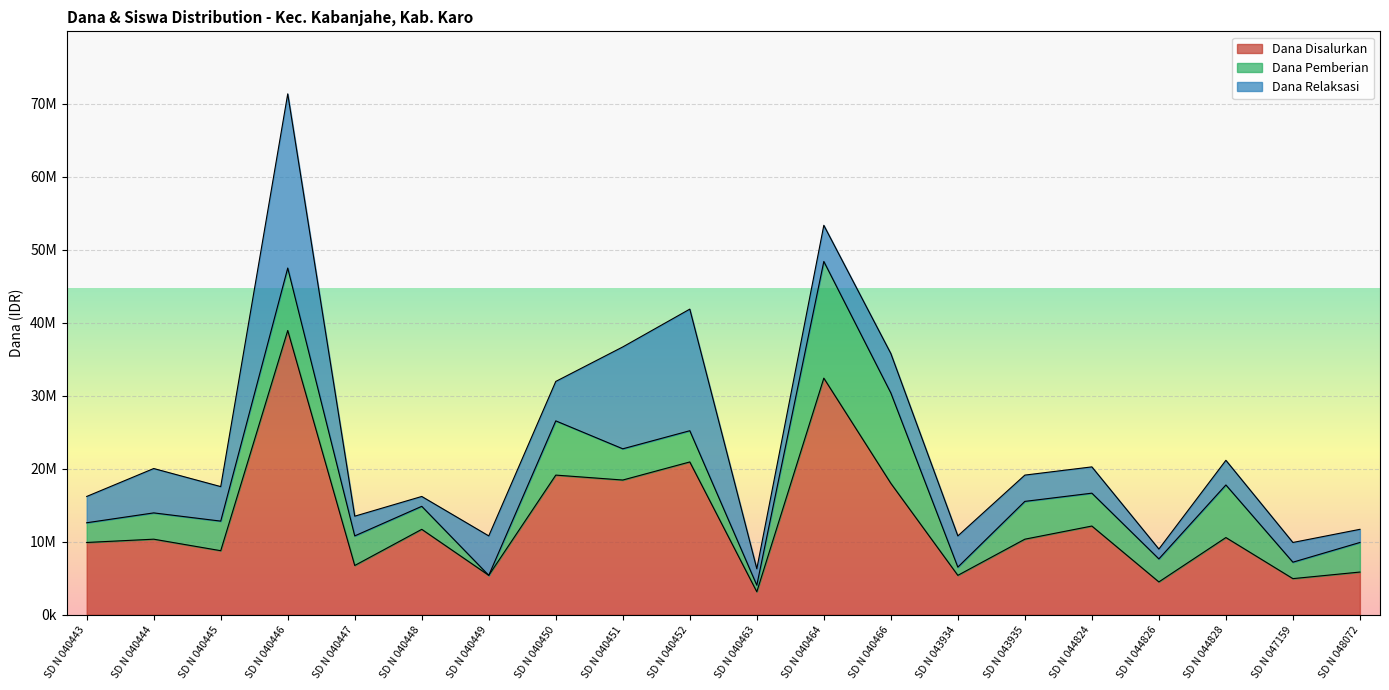

What is the sum of all Dana Disalurkan values?

257625000